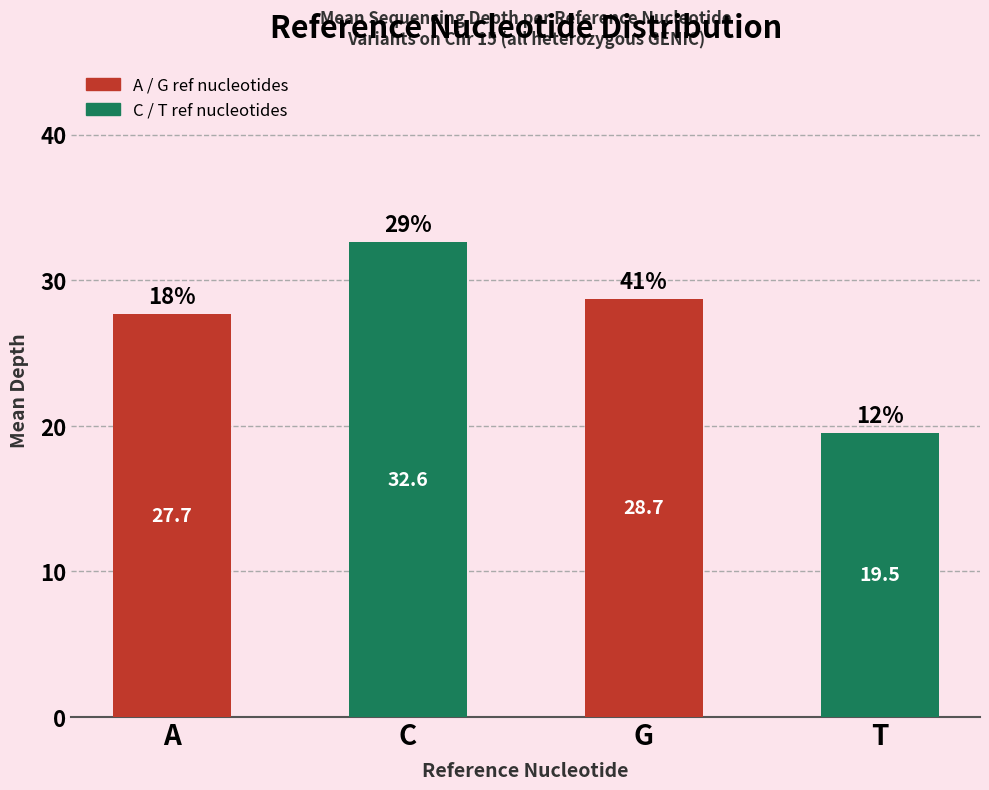

The value at A is 27.7. True or false?

True